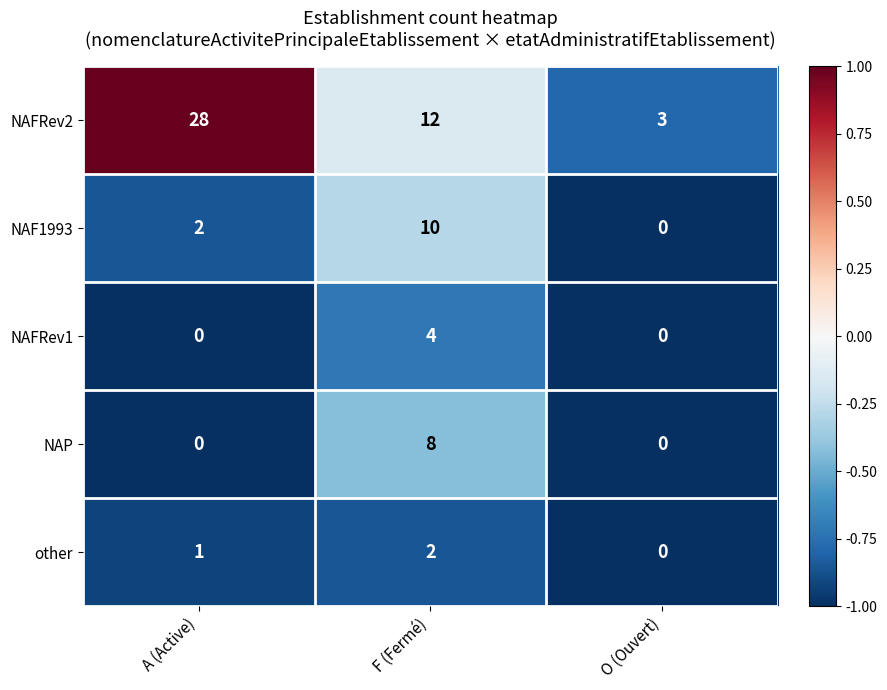

The NAF1993 series shows 2 at A (Active). True or false?

True